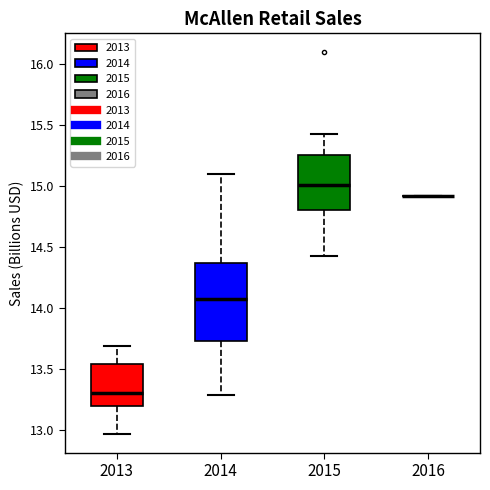

Which box is the tallest, from its lower edge to its upper edge?

2014